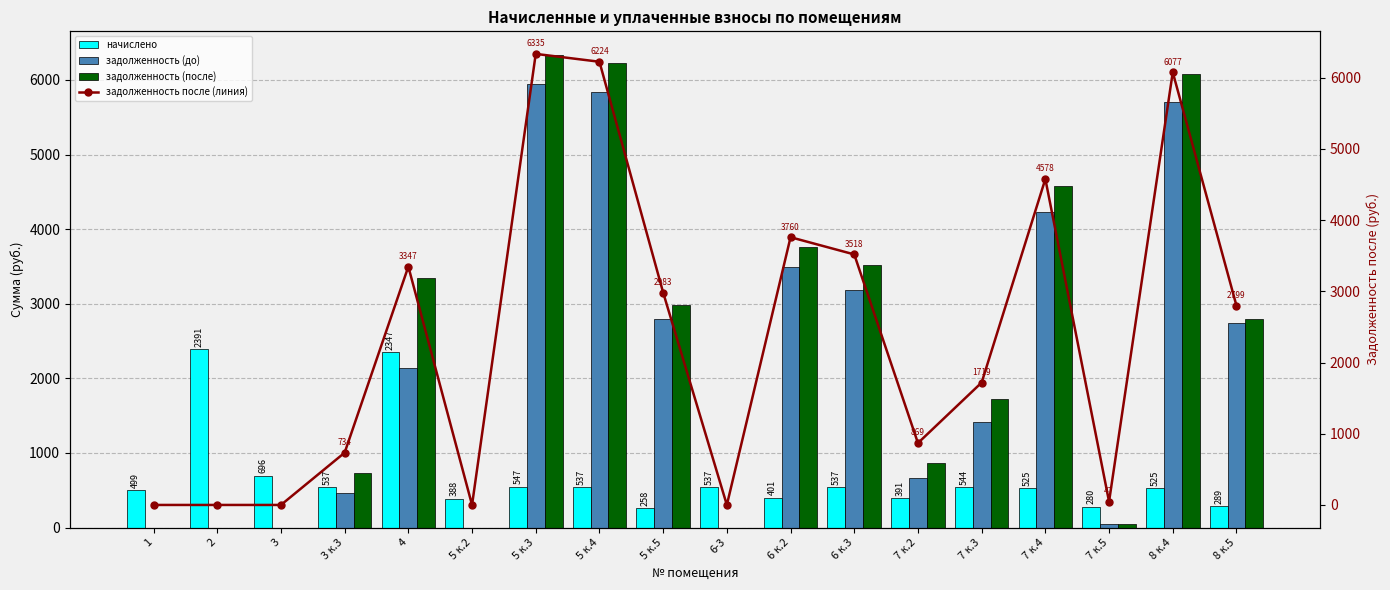

Count the number of data series in this chart.

4